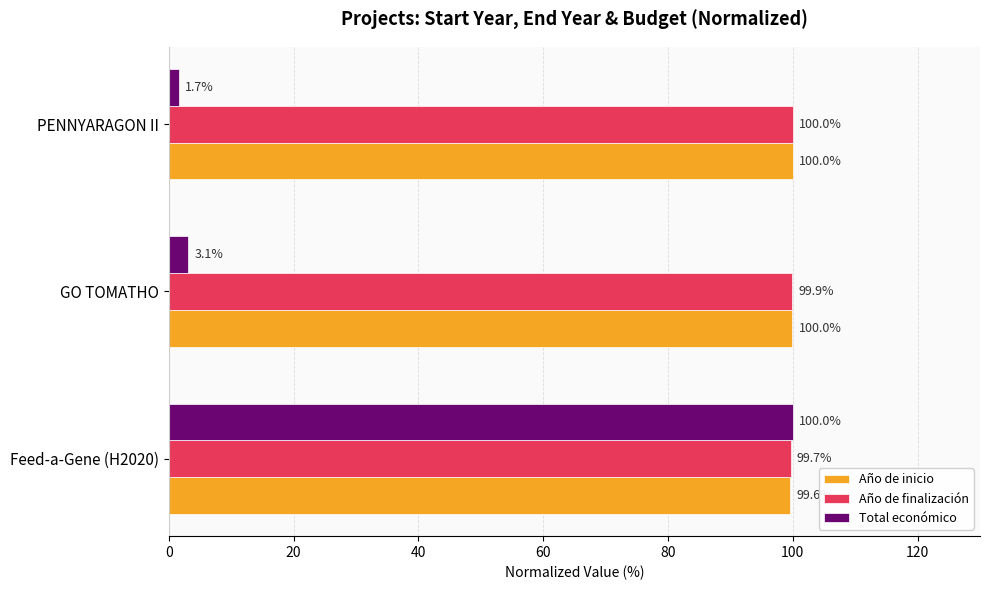

At which category is the sum across all series the highest?

Feed-a-Gene (H2020)